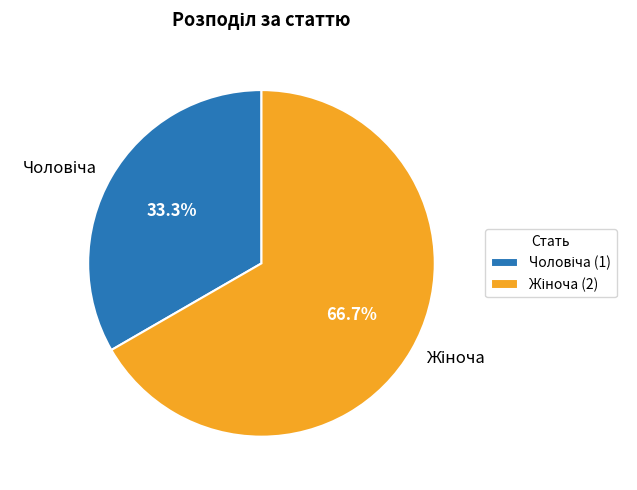

Is there a majority slice in this chart?

Yes